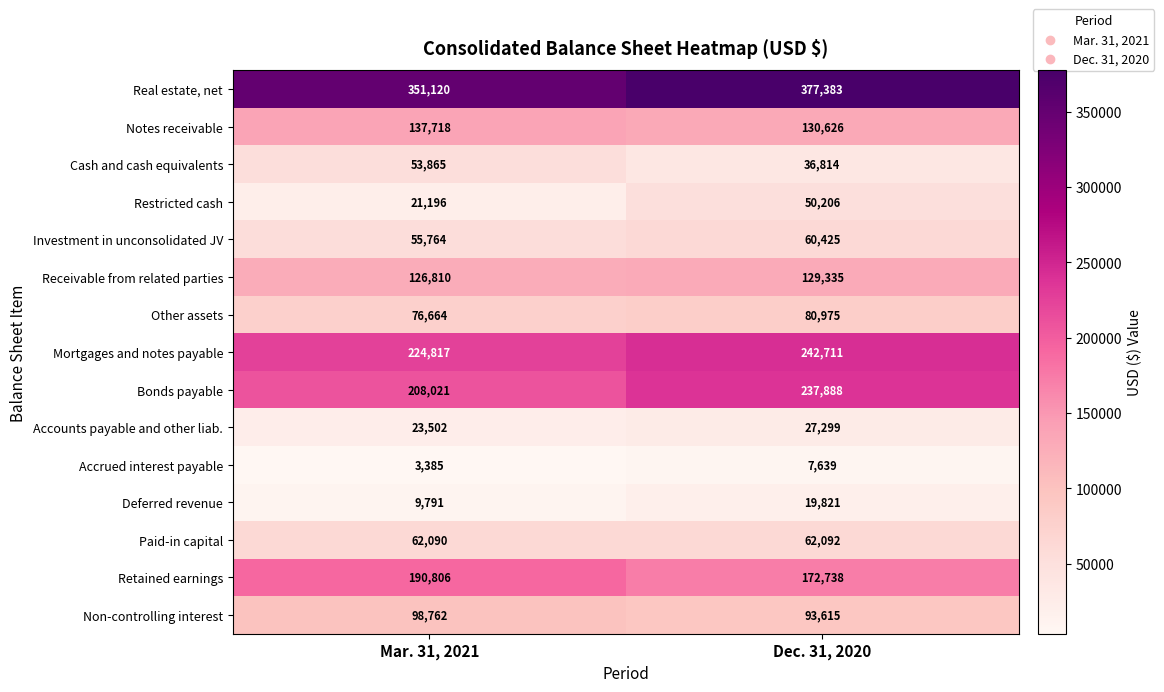

Reading right to left, extract all data points from this chart.

Real estate, net: 377383	351120
Notes receivable: 130626	137718
Cash and cash equivalents: 36814	53865
Restricted cash: 50206	21196
Investment in unconsolidated JV: 60425	55764
Receivable from related parties: 129335	126810
Other assets: 80975	76664
Mortgages and notes payable: 242711	224817
Bonds payable: 237888	208021
Accounts payable and other liab.: 27299	23502
Accrued interest payable: 7639	3385
Deferred revenue: 19821	9791
Paid-in capital: 62092	62090
Retained earnings: 172738	190806
Non-controlling interest: 93615	98762